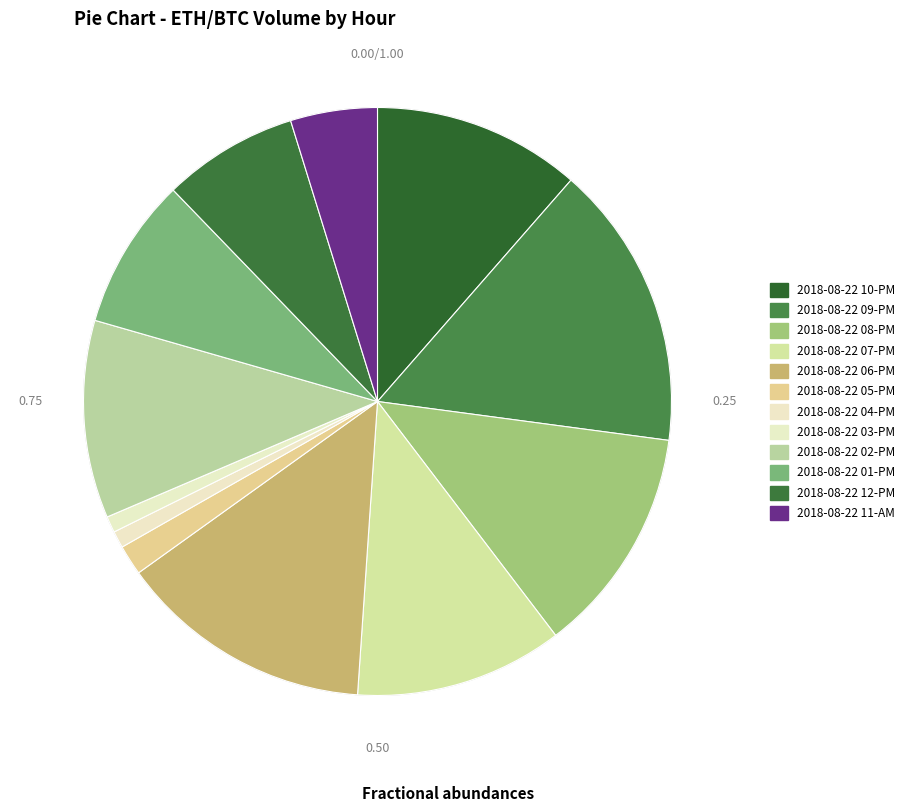

Rank the categories by value from highest to lowest.

2018-08-22 09-PM, 2018-08-22 06-PM, 2018-08-22 08-PM, 2018-08-22 07-PM, 2018-08-22 10-PM, 2018-08-22 02-PM, 2018-08-22 01-PM, 2018-08-22 12-PM, 2018-08-22 11-AM, 2018-08-22 05-PM, 2018-08-22 04-PM, 2018-08-22 03-PM